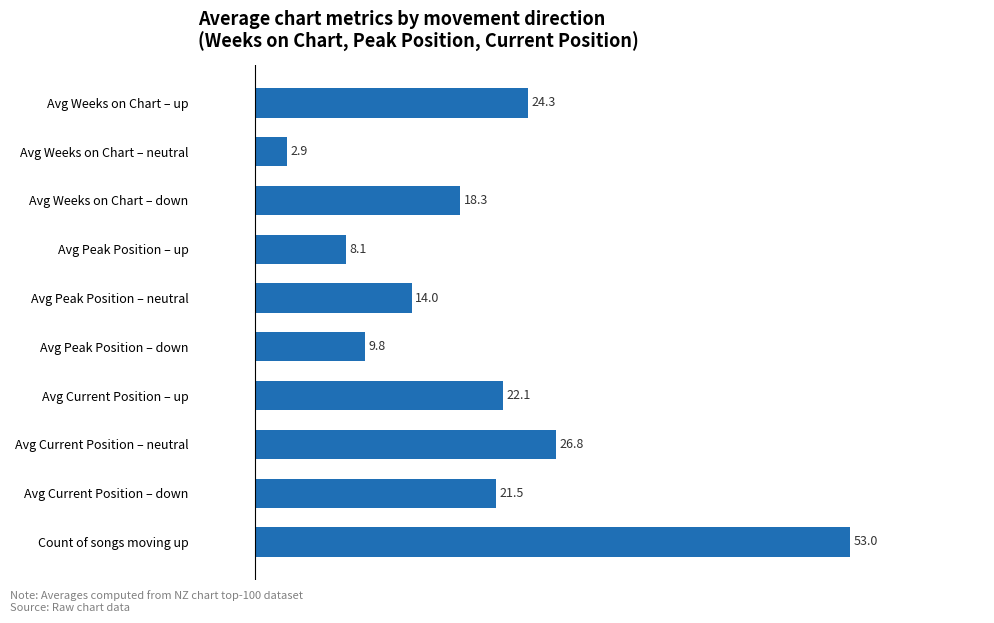

Reading top to bottom, list all the values displayed in this chart.

Avg Weeks on Chart – up=24.3	Avg Weeks on Chart – neutral=2.9	Avg Weeks on Chart – down=18.3	Avg Peak Position – up=8.1	Avg Peak Position – neutral=14.0	Avg Peak Position – down=9.8	Avg Current Position – up=22.1	Avg Current Position – neutral=26.8	Avg Current Position – down=21.5	Count of songs moving up=53.0